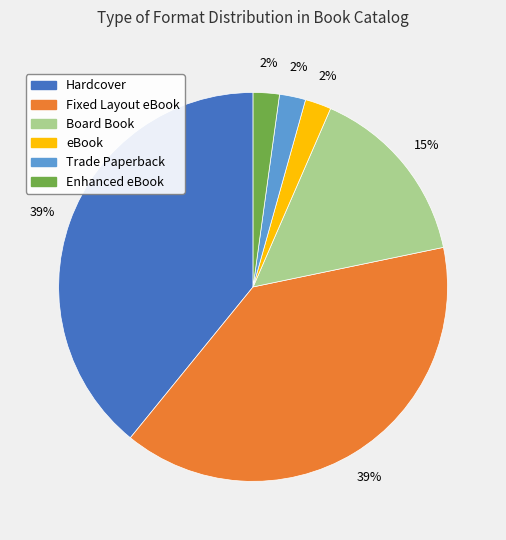

What percentage is the Board Book slice, to the nearest percent?

15%